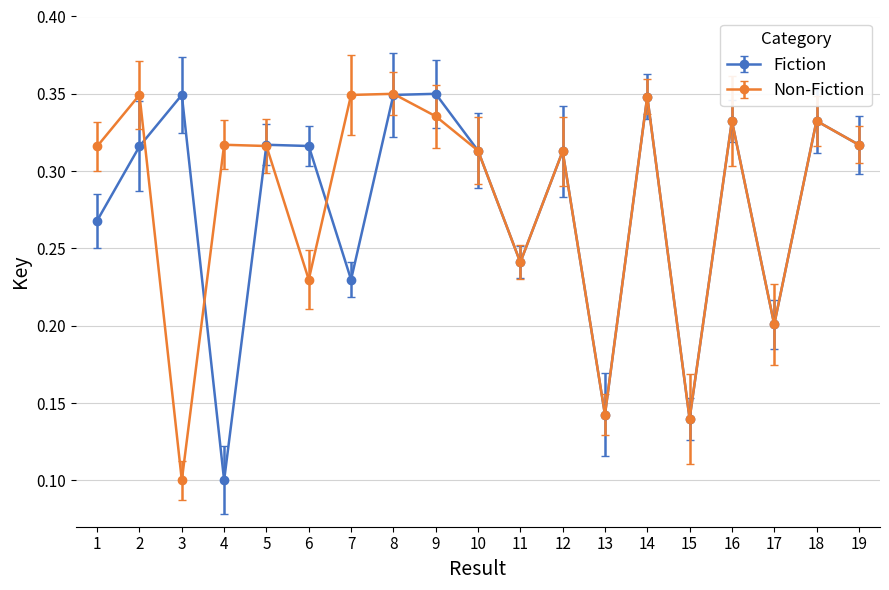

What are all the series names shown in the legend?

Fiction, Non-Fiction